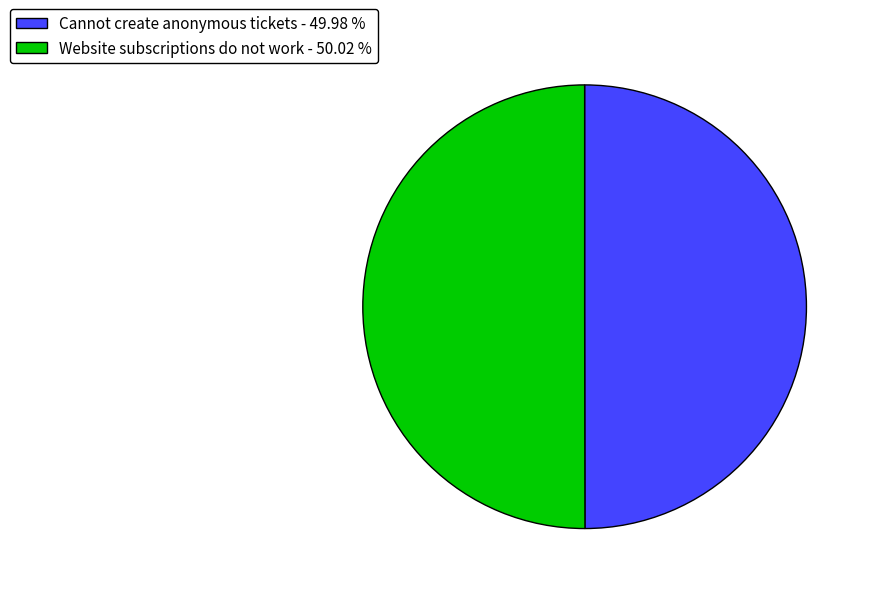

What is the ratio of the value at Cannot create anonymous tickets - 49.98 % to the value at Website subscriptions do not work - 50.02 %?

1.0